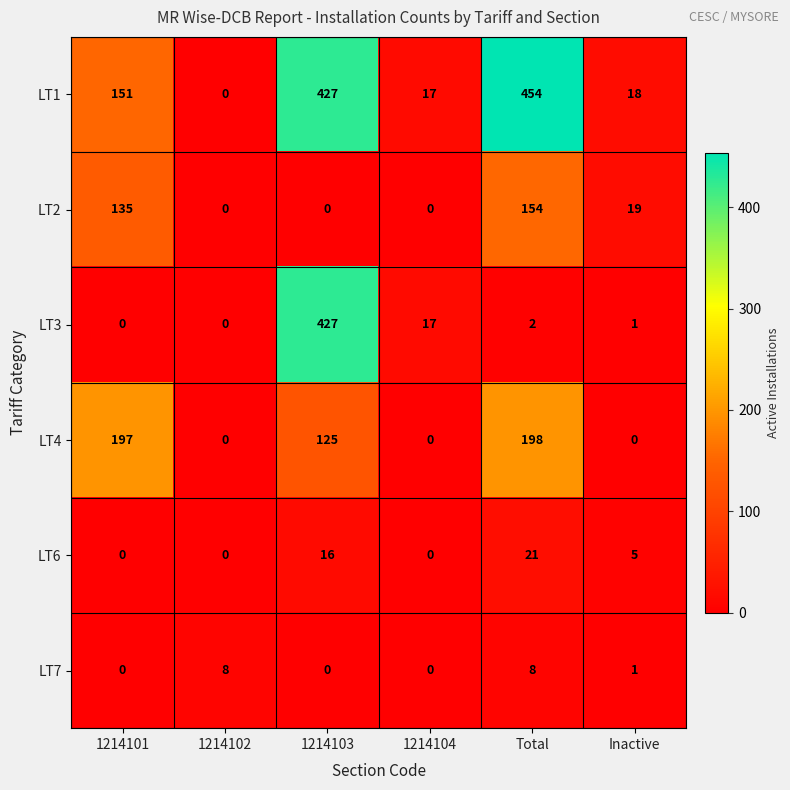

What is the average value of the LT6 series?

7